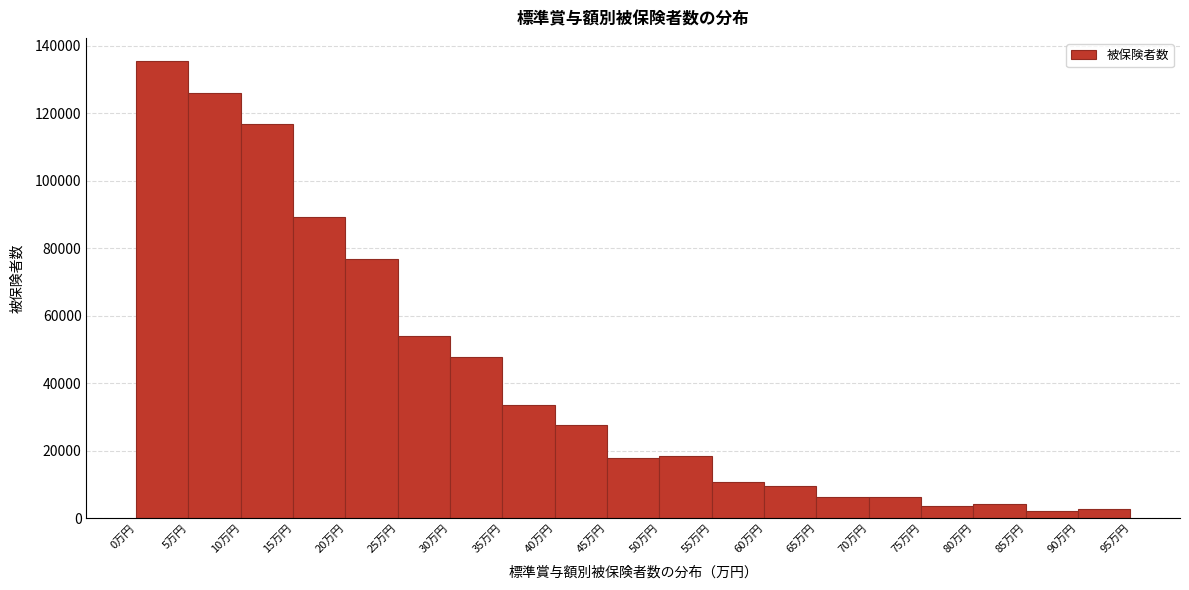

What is the height of the bar covering 30 to 35 on the x-axis? The values are not printed on the chart, so give them approximately, as read against the axis.

48000